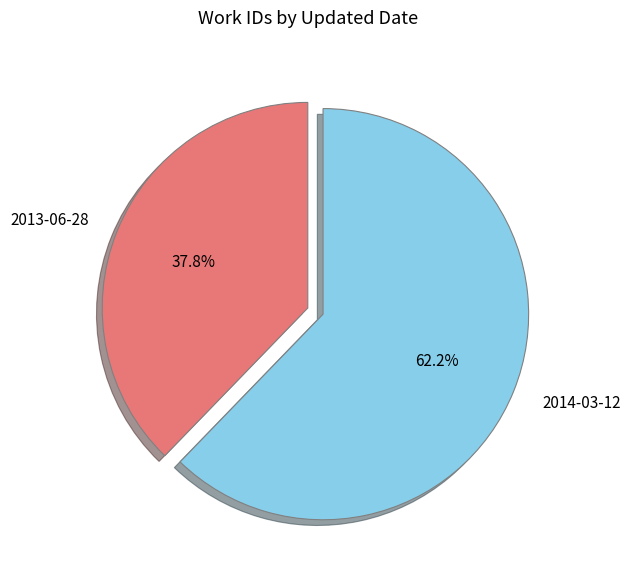

Is it true that 2013-06-28 is 46% of the pie?

False